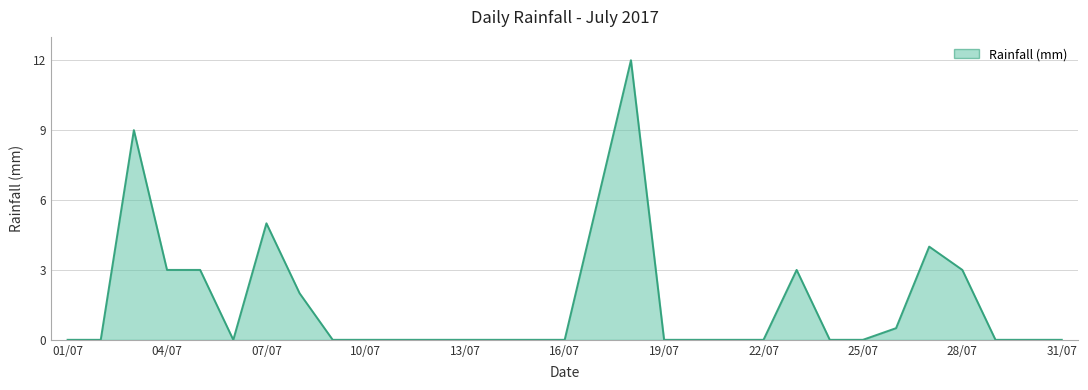

What is the difference between the maximum and minimum values?

12.0